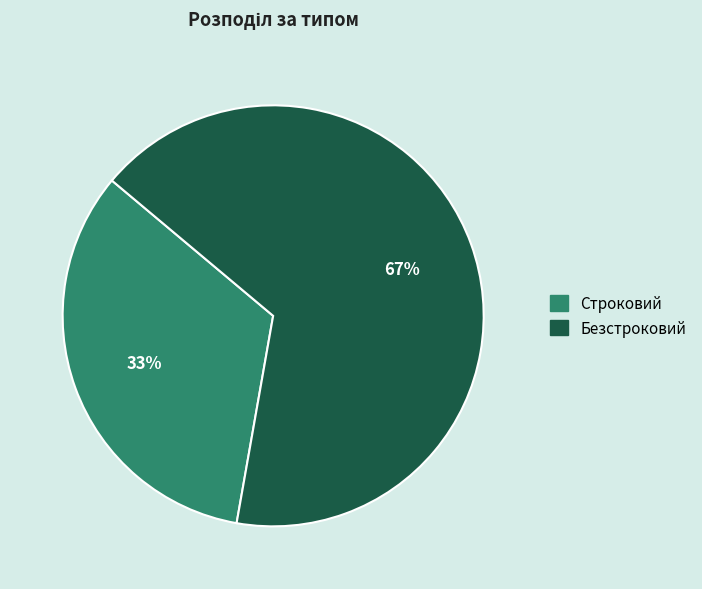

To the nearest percent, what is the combined percentage of Безстроковий and Строковий?

100%